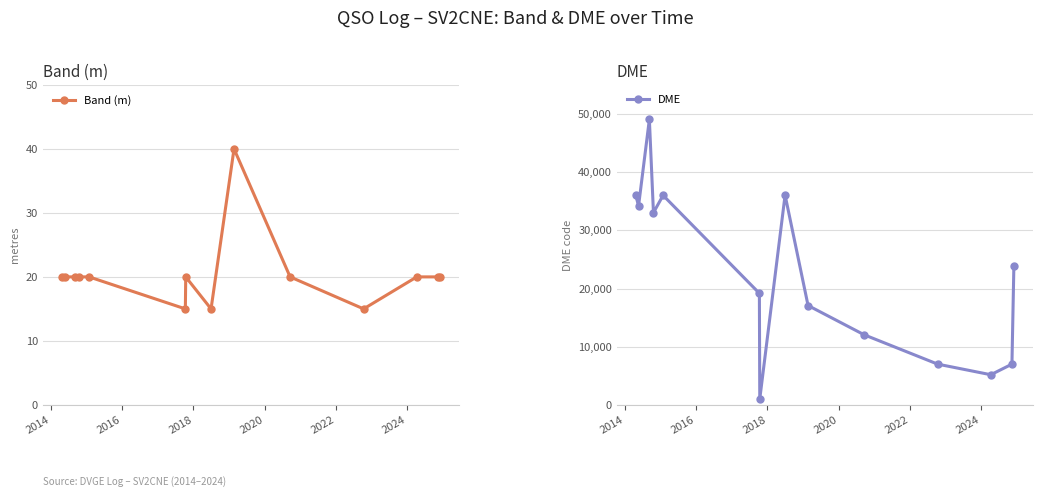

Reading left to right, list all the values displayed in this chart.

Band (m): 20	20	20	20	20	15	20	15	40	20	15	20	20	20
DME: 36041	34199	49069	33035	36017	19173	1018	36057	17079	12051	7006	5184	7003	23904